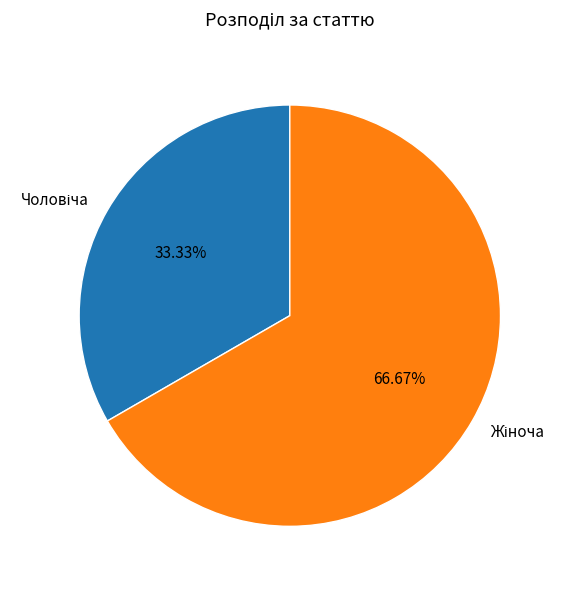

Does any single category account for the majority?

Yes